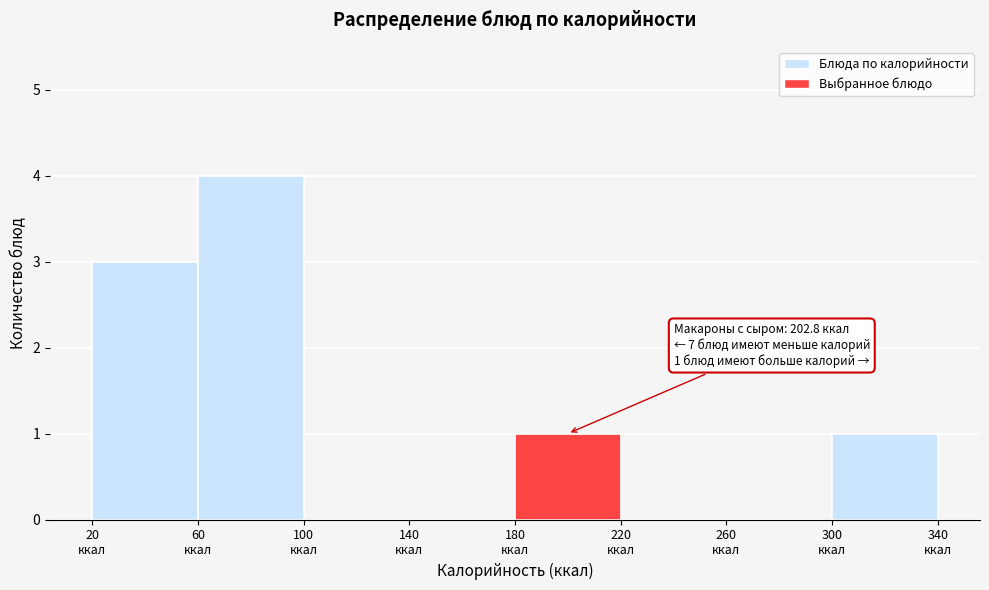

Which range on the x-axis has the tallest bar?

60 to 100